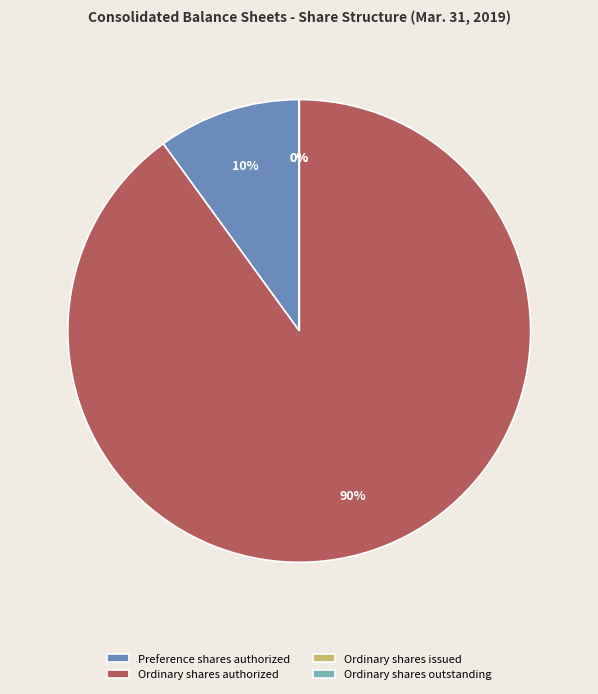

Approximately how many times larger is the value at Ordinary shares authorized compared to Preference shares authorized?

9.0